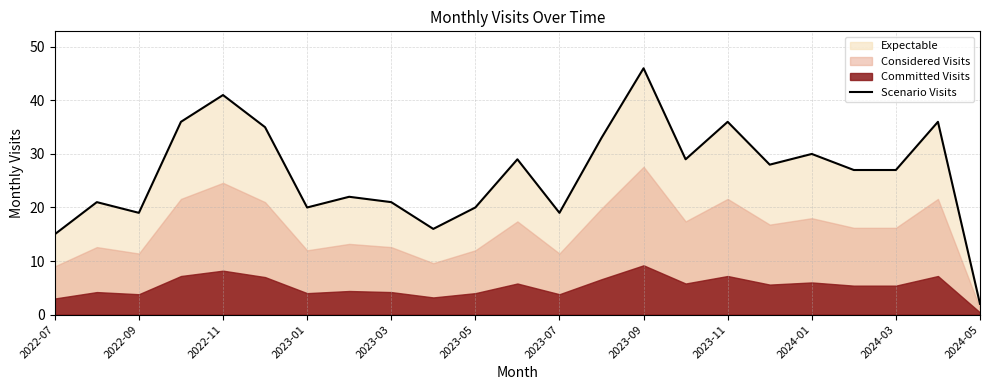

How many lines are shown in the chart?

1